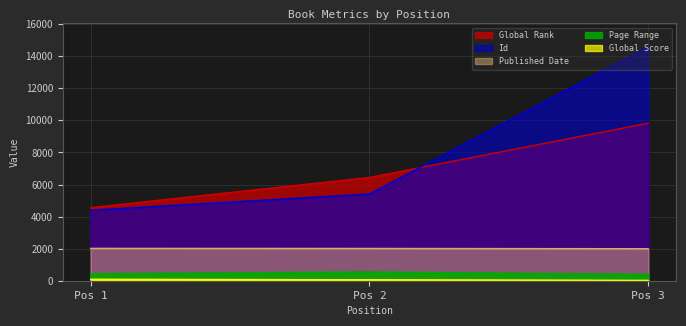

How many data points in Global Score are above 59?

1